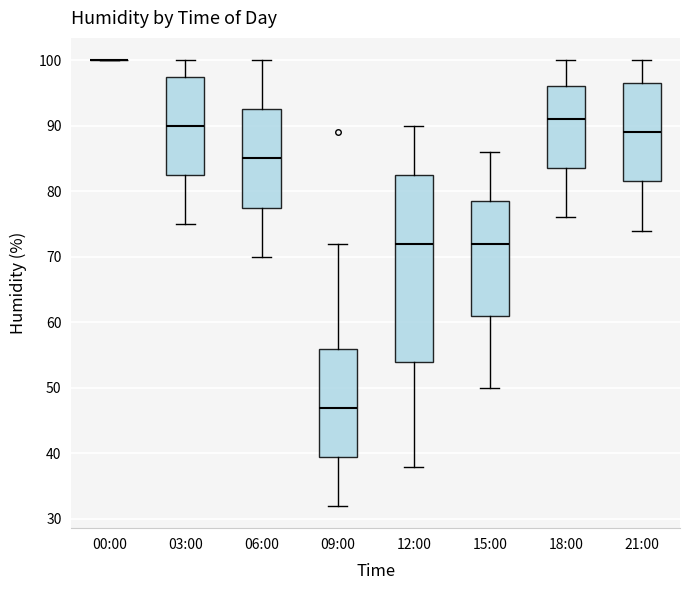

Which box is the tallest, from its lower edge to its upper edge?

12:00